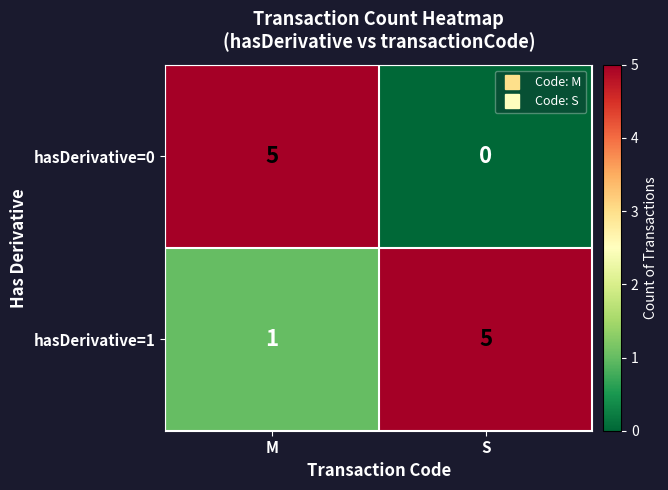

Is it true that hasDerivative=1 equals 5 at S?

True